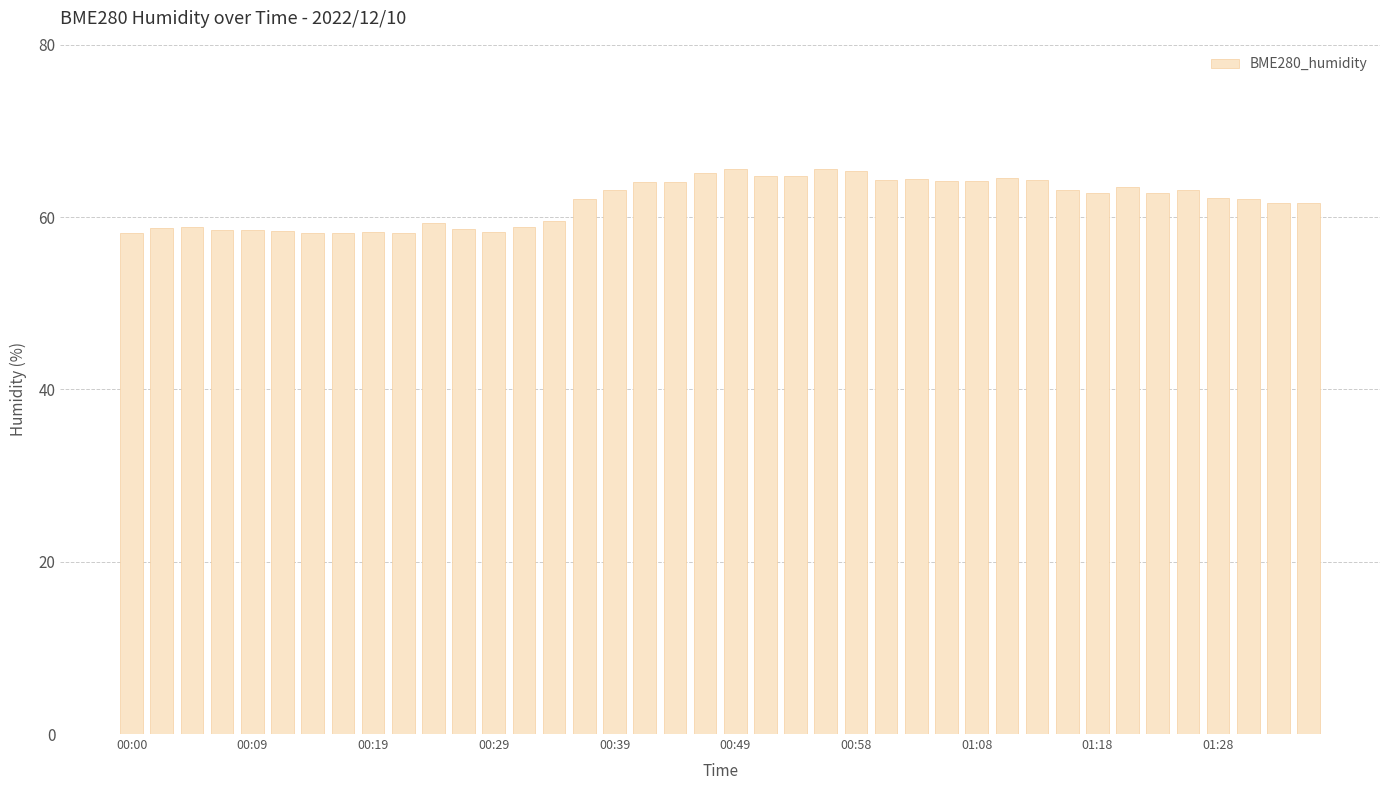

What is the average value?

61.8